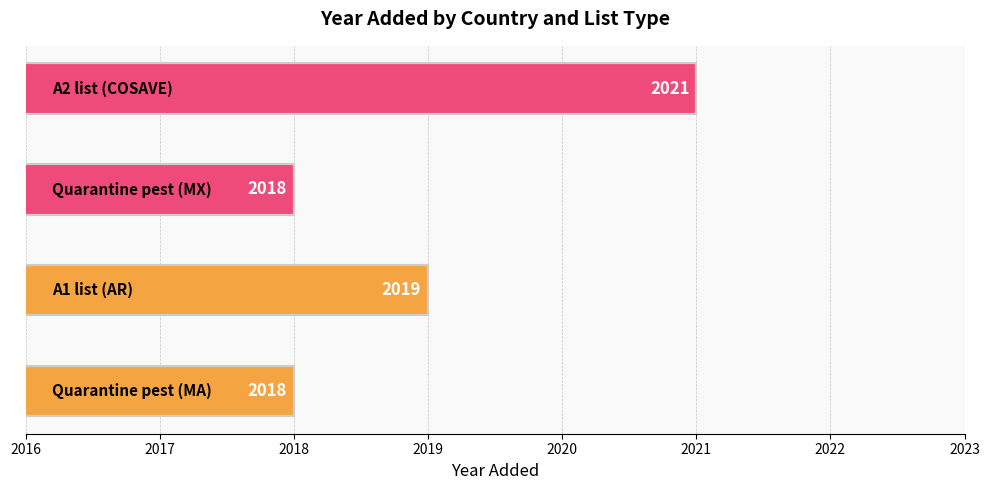

What is the minimum value shown in the chart?

2018